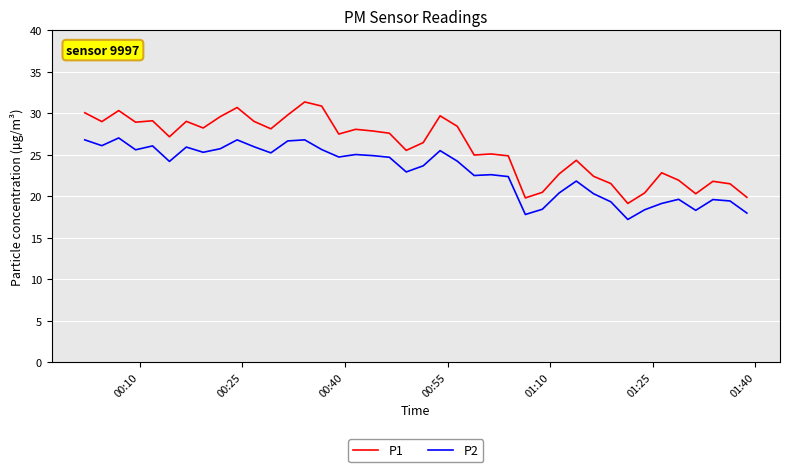

In P1, how many points are lower than both neighbors (excluding endpoints)?

11